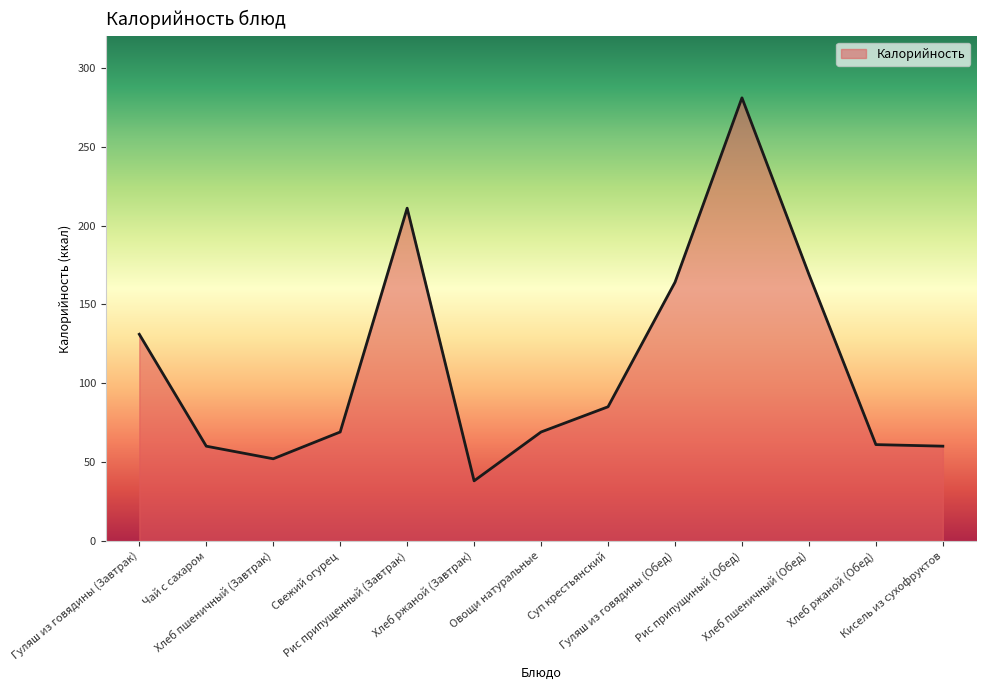

Where does the data first go above 69?

Гуляш из говядины (Завтрак)